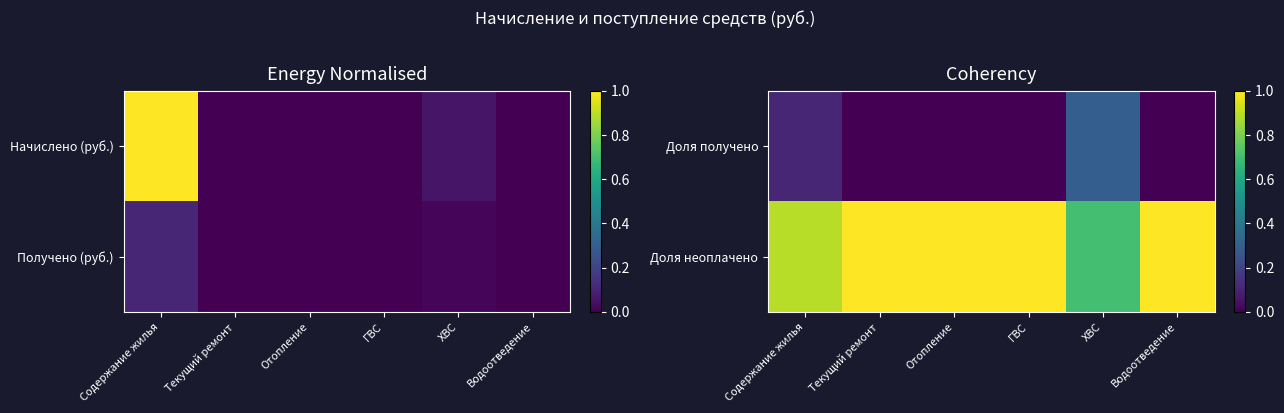

What is the total value across all series at Отопление?

1.0